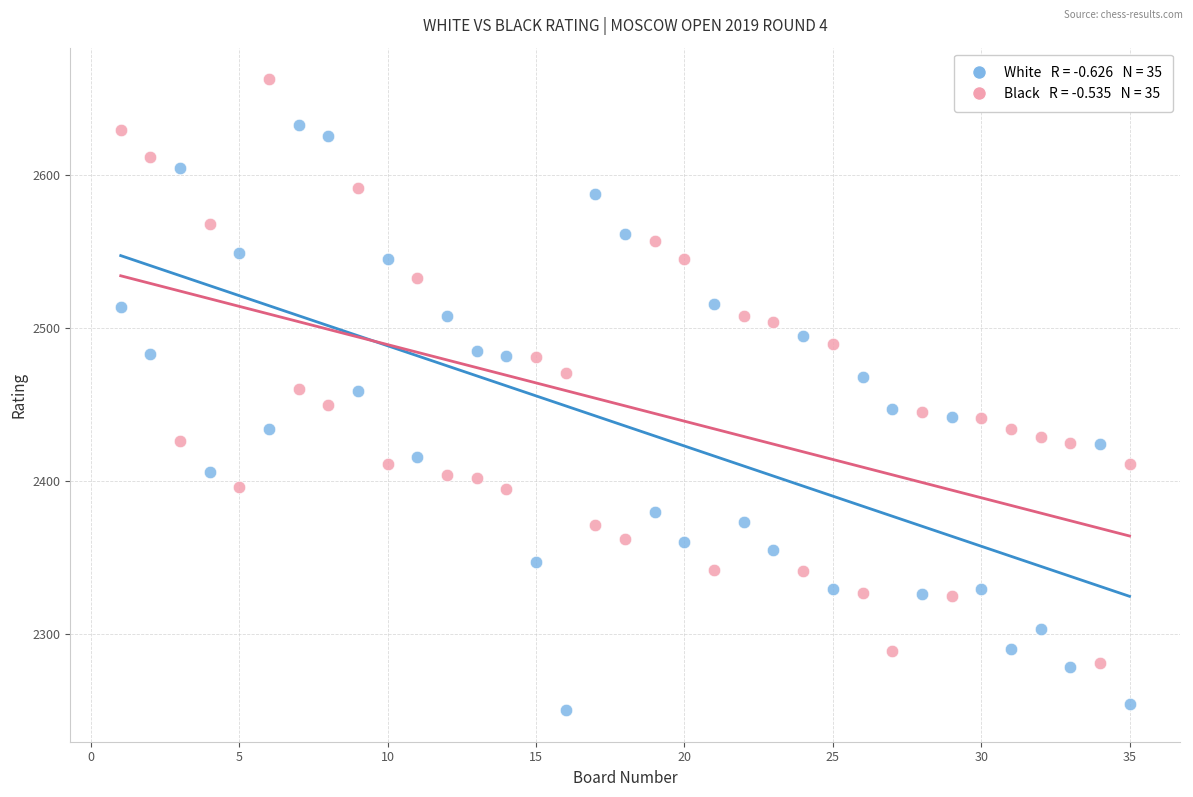

Across all data points, what is the range of Y values (max minus min)?

413